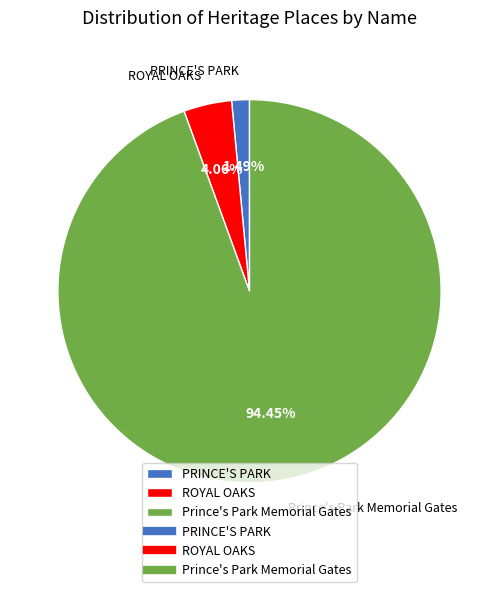

To the nearest percent, what is the difference between the largest and smallest slice percentages?

93%